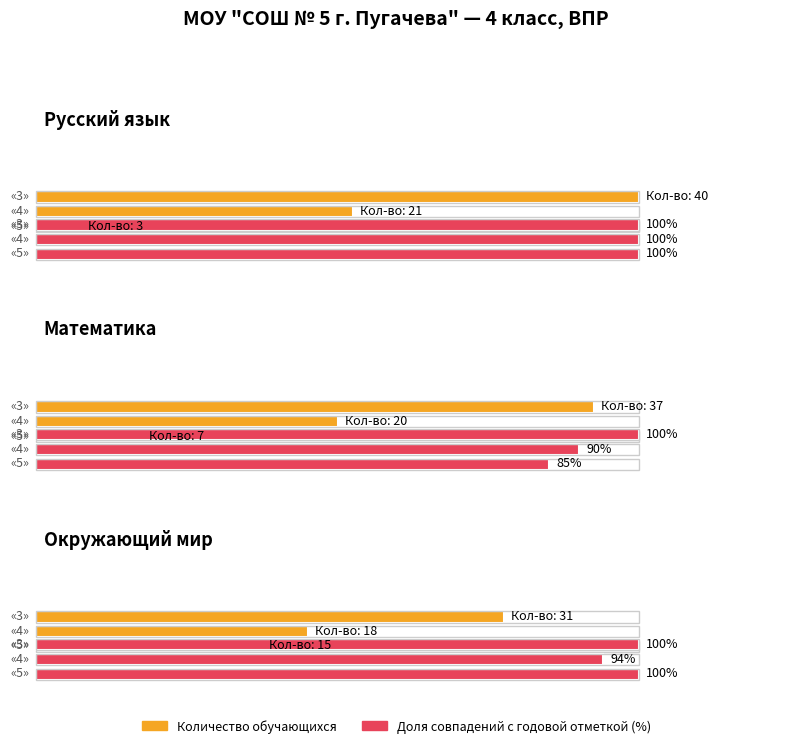

How many groups of bars are there?

3